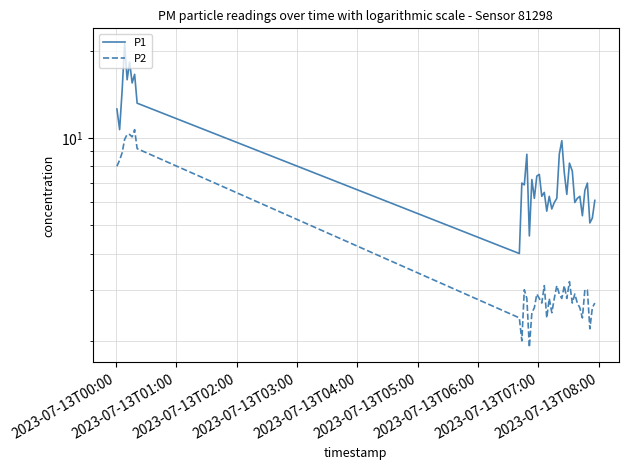

Which series has the largest range (max minus min)?

P1